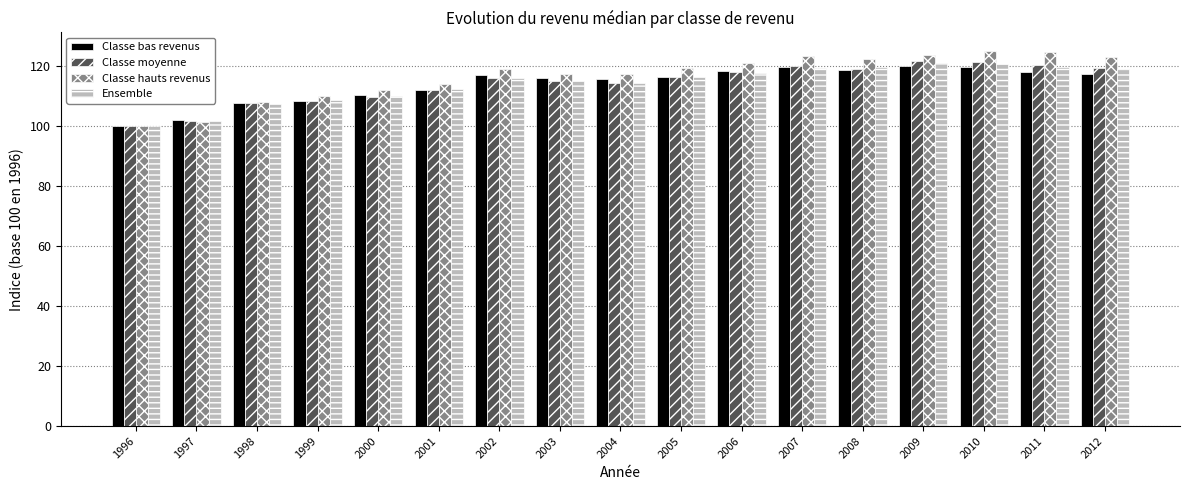

Which series has the widest spread of values?

Classe hauts revenus